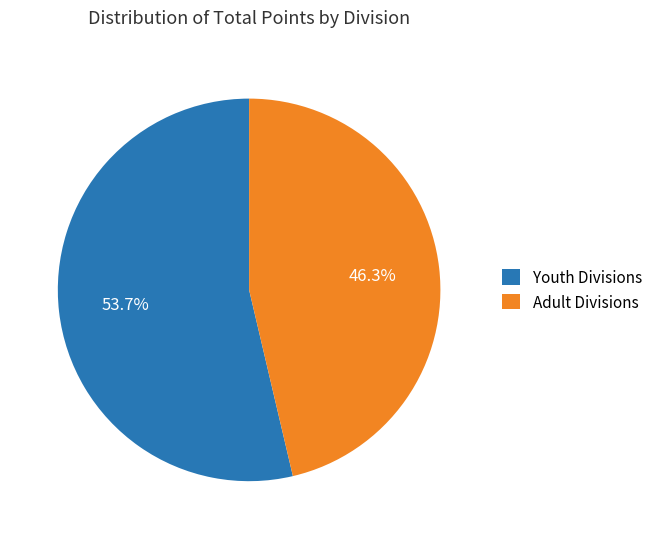

What is the total percentage of Youth Divisions and Adult Divisions?

100.0%